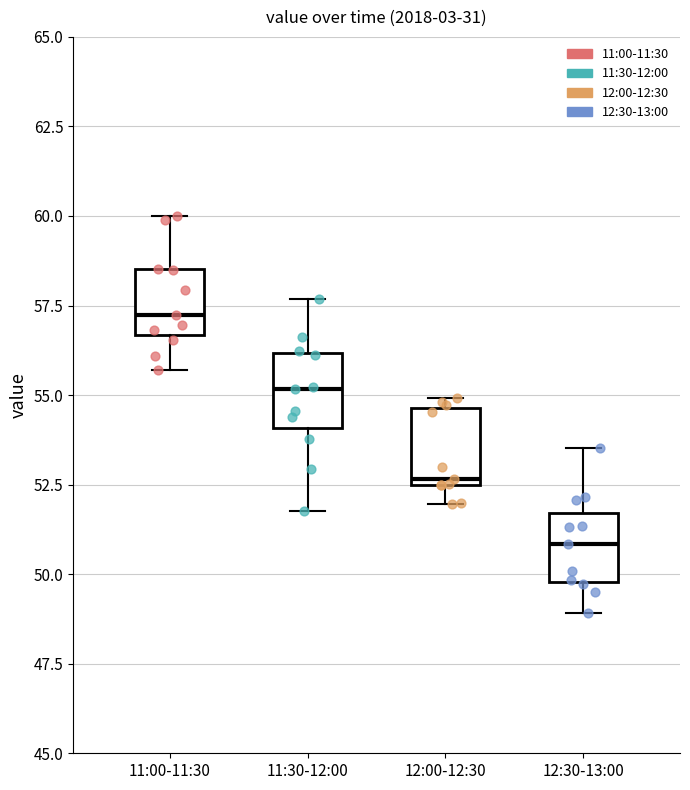

Where does the lower whisker of the box for 12:00-12:30 end on the y-axis? The values are not printed on the chart, so give them approximately, as read against the axis.

52.0